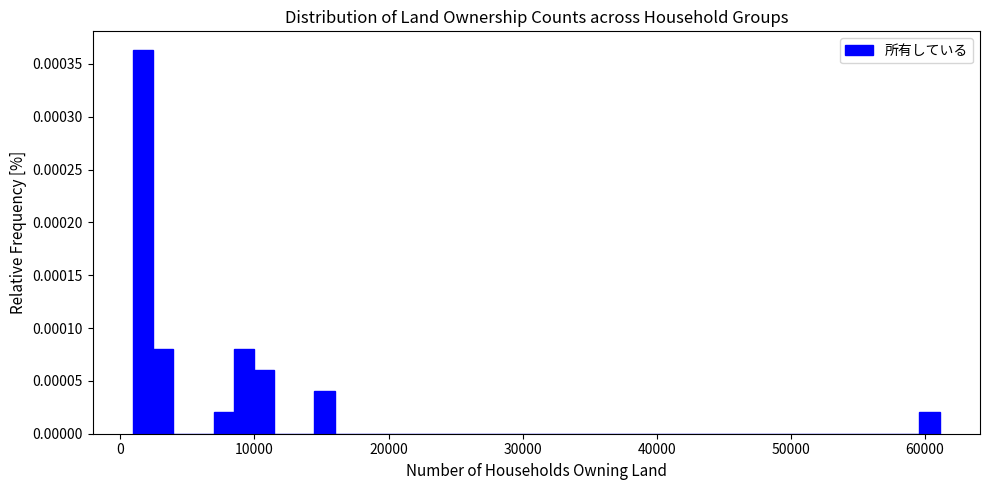

Read against the x-axis, roughly where is the centre of the tallest bar?

2000